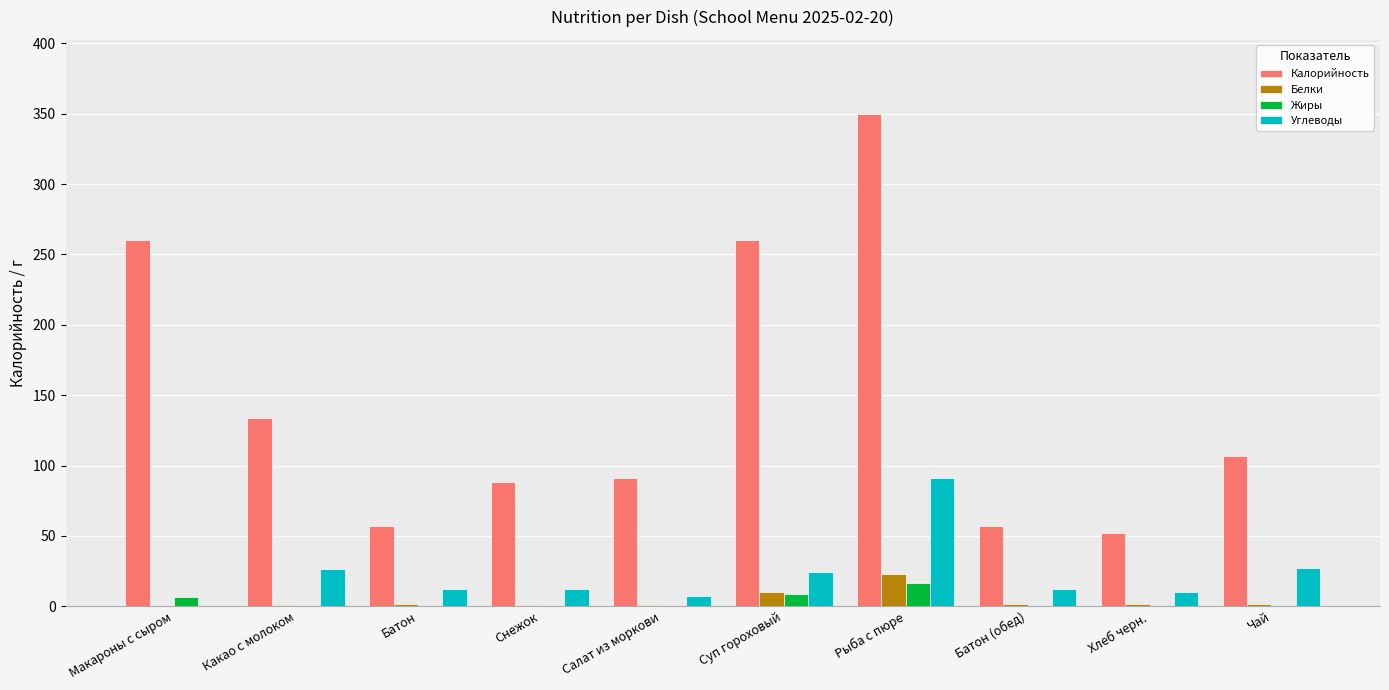

How many distinct data groups are displayed?

4